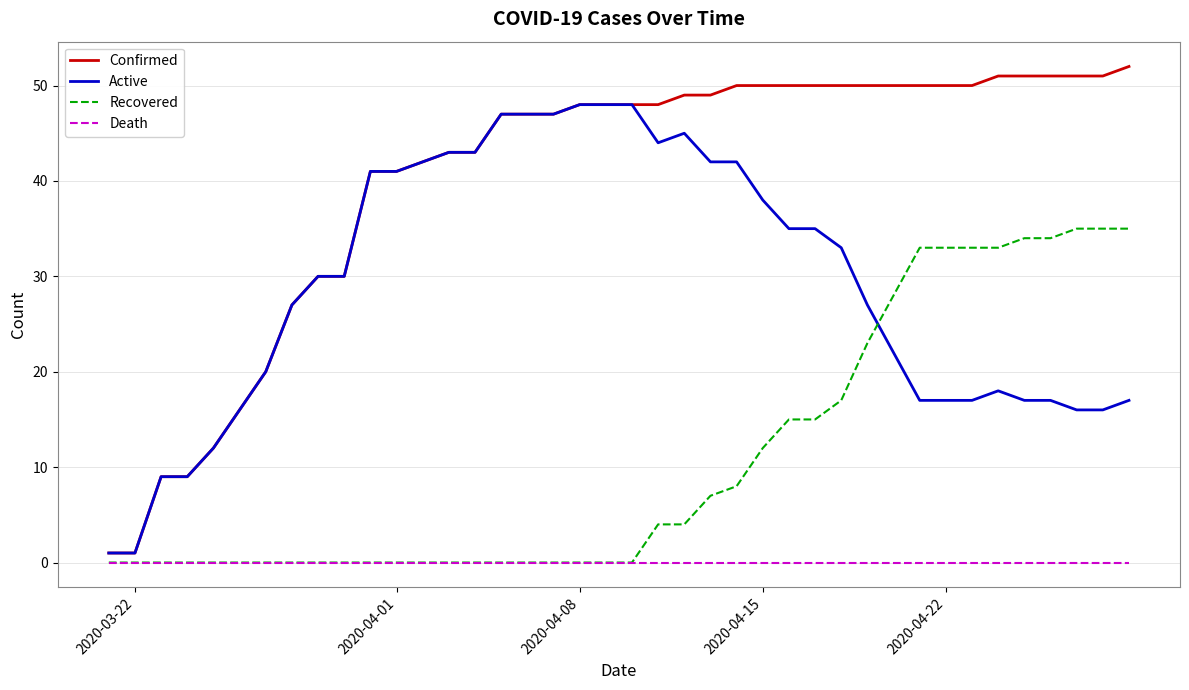

Which series has the largest range (max minus min)?

Confirmed